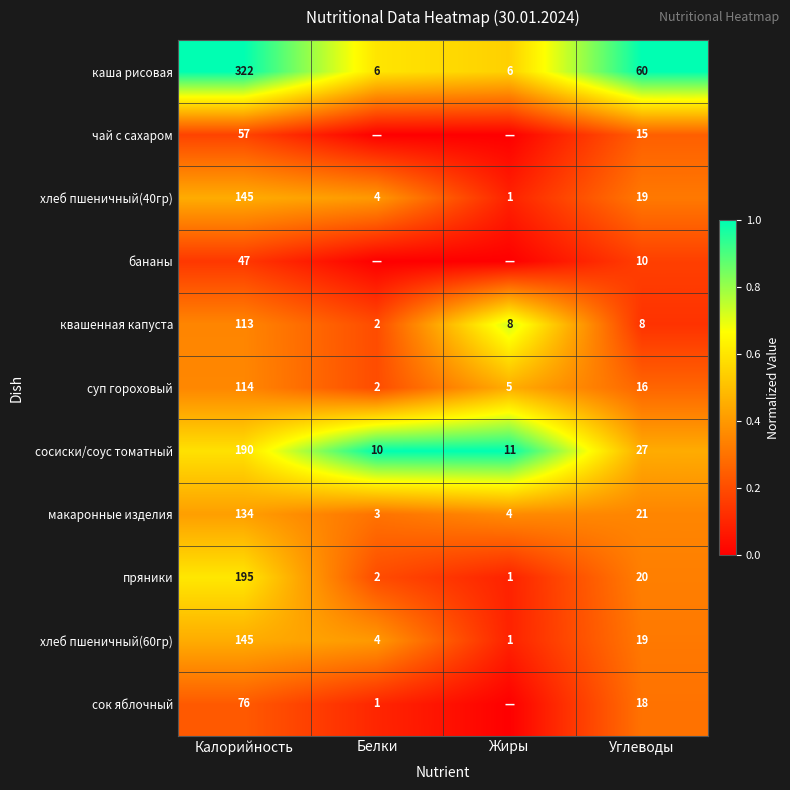

At which label does хлеб пшеничный(60гр) reach its peak?

Калорийность